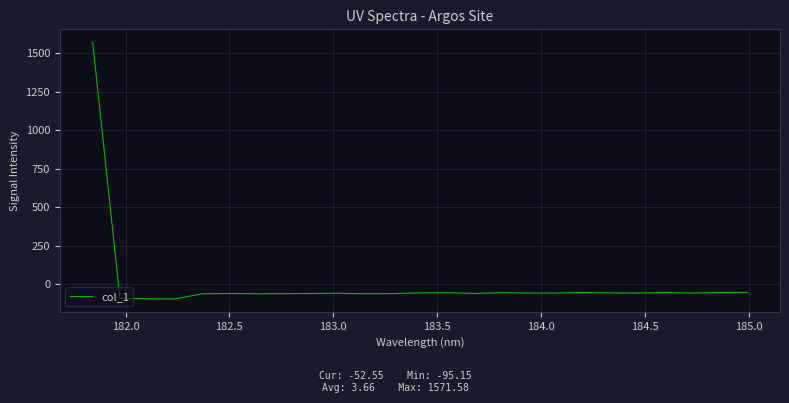

What is the minimum value shown in the chart?

-95.2